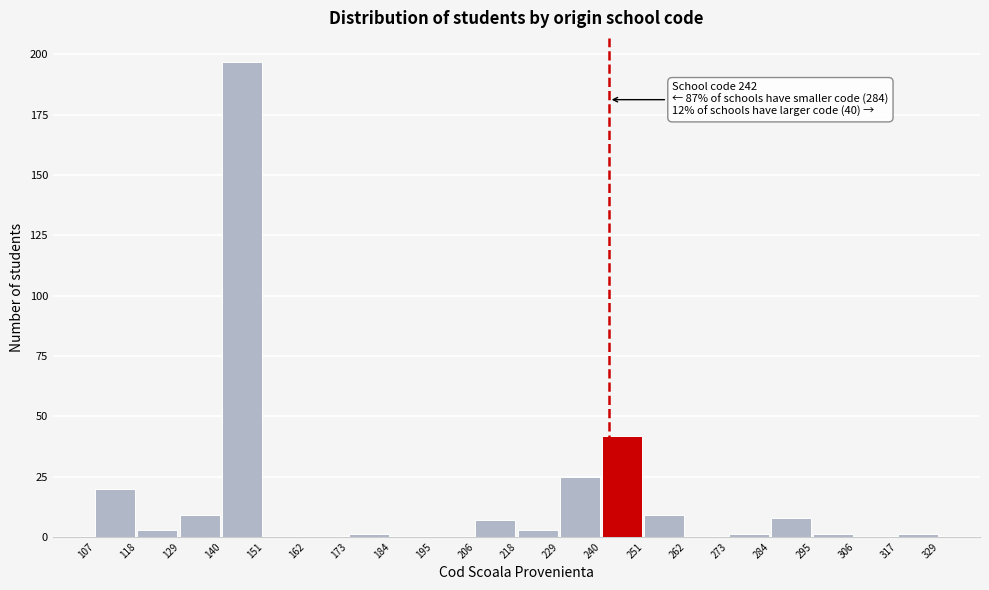

Which range on the x-axis has the tallest bar?

140 to 151